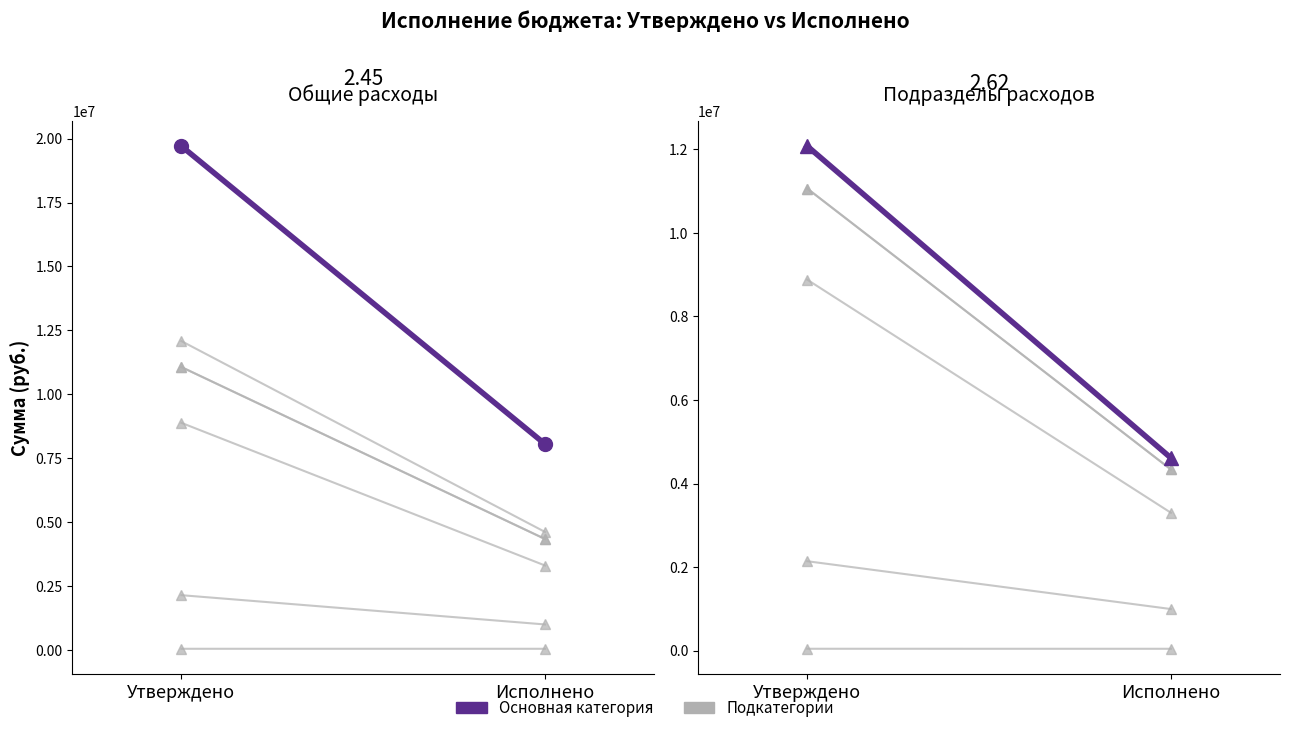

What is the difference between the highest and lowest values at Исполнено?

3438111.8